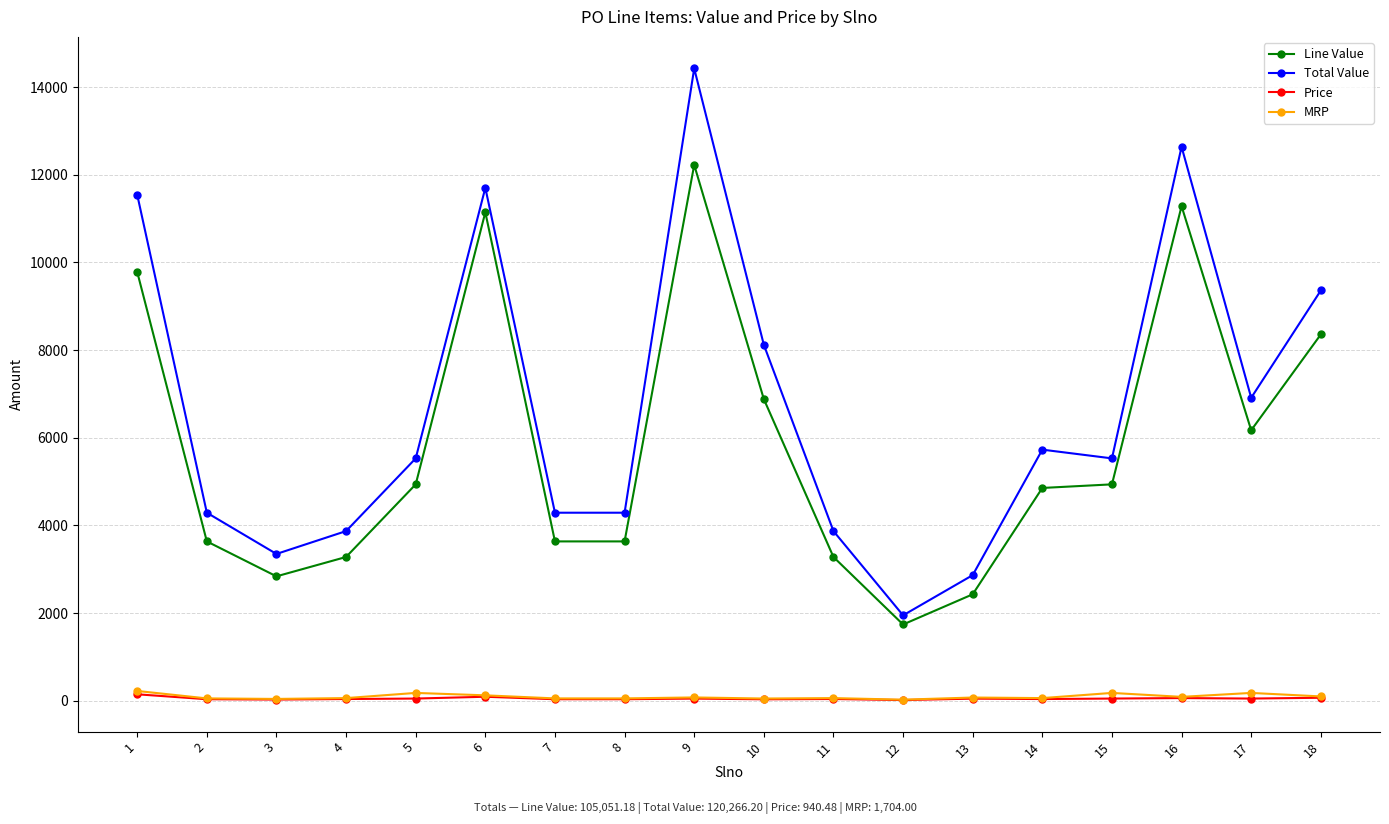

Which series has the largest total across all categories?

Total Value